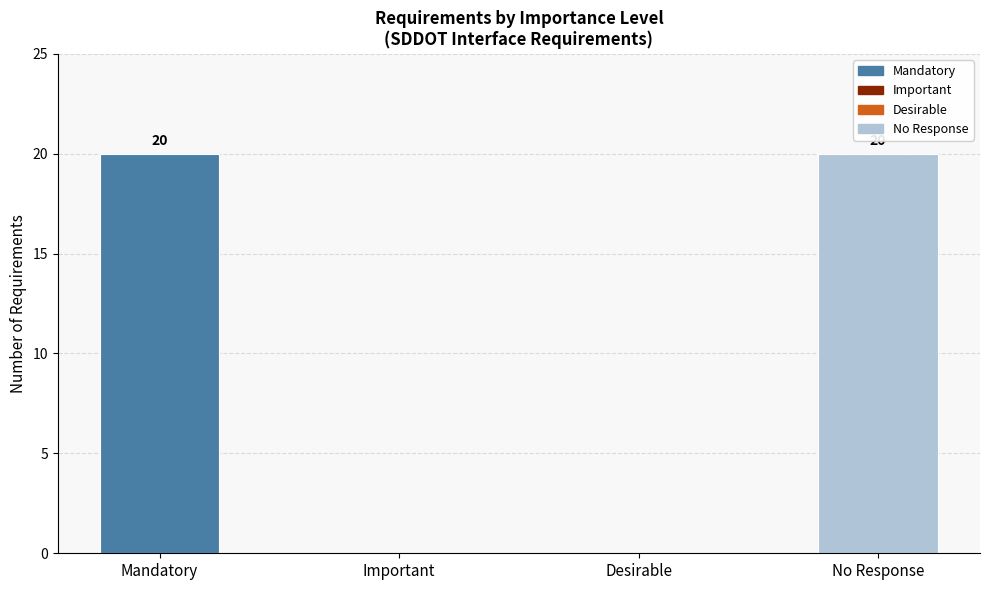

What is the sum of all values?

40